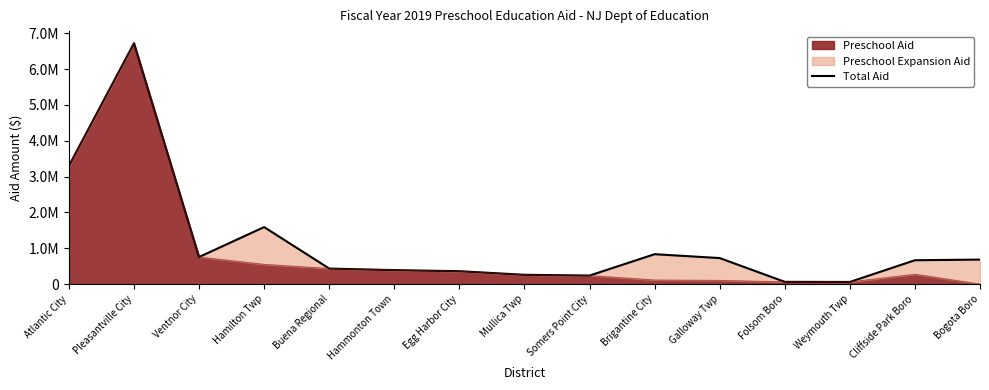

True or false: the data shows 665810 at Cliffside Park Boro.

True